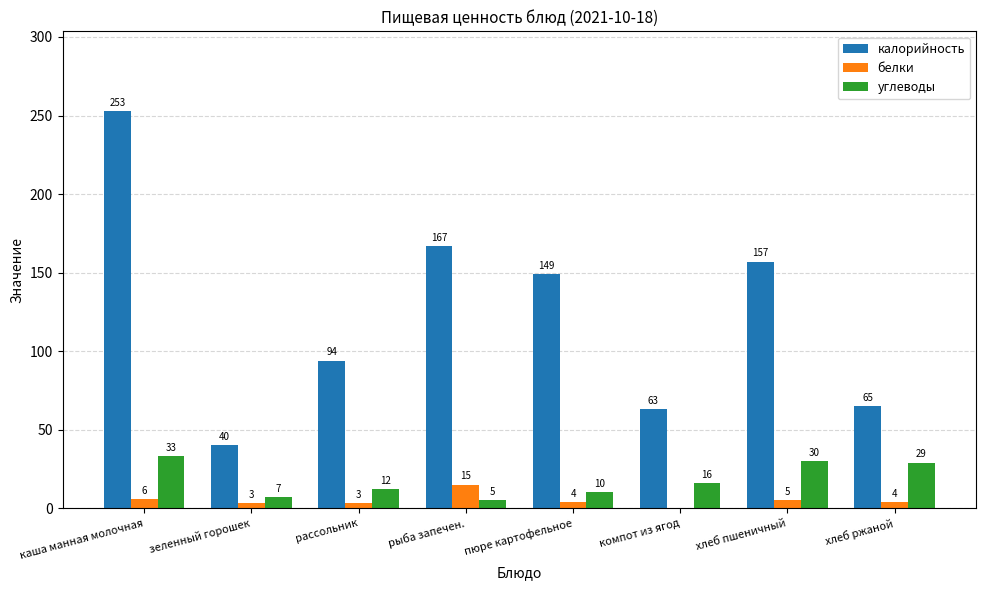

Is it true that калорийность equals 65 at хлеб ржаной?

True